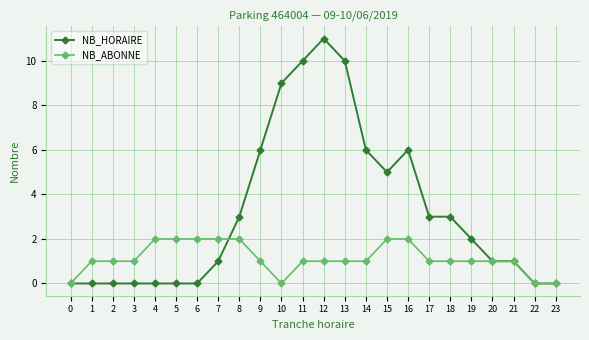

Is it true that NB_HORAIRE equals 3 at 8?

True